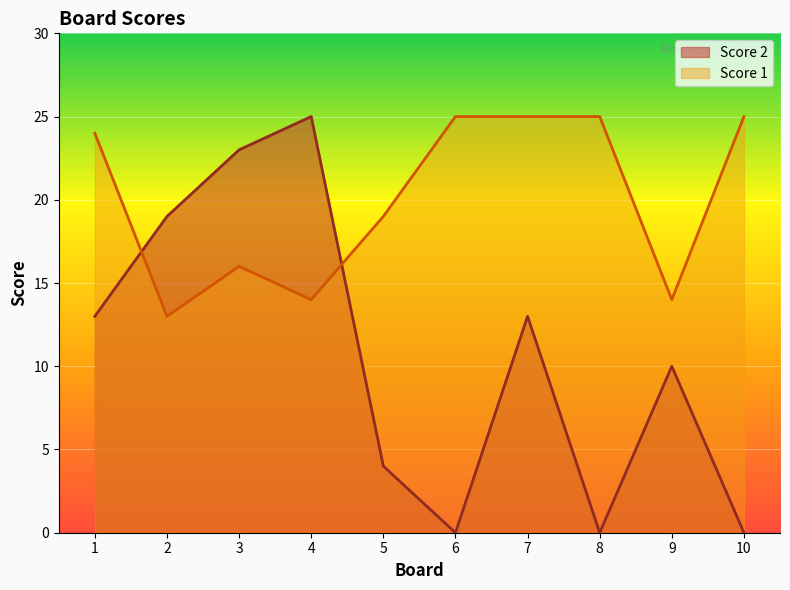

What are all the series names shown in the legend?

Score 2, Score 1